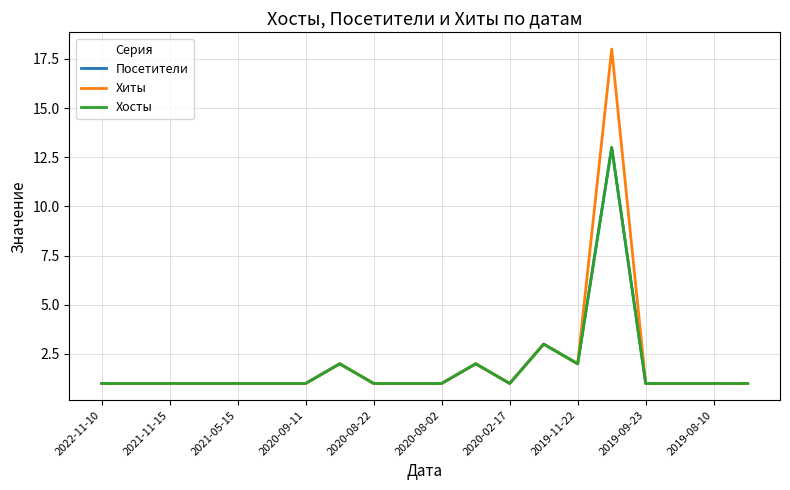

What is the smallest value displayed?

1